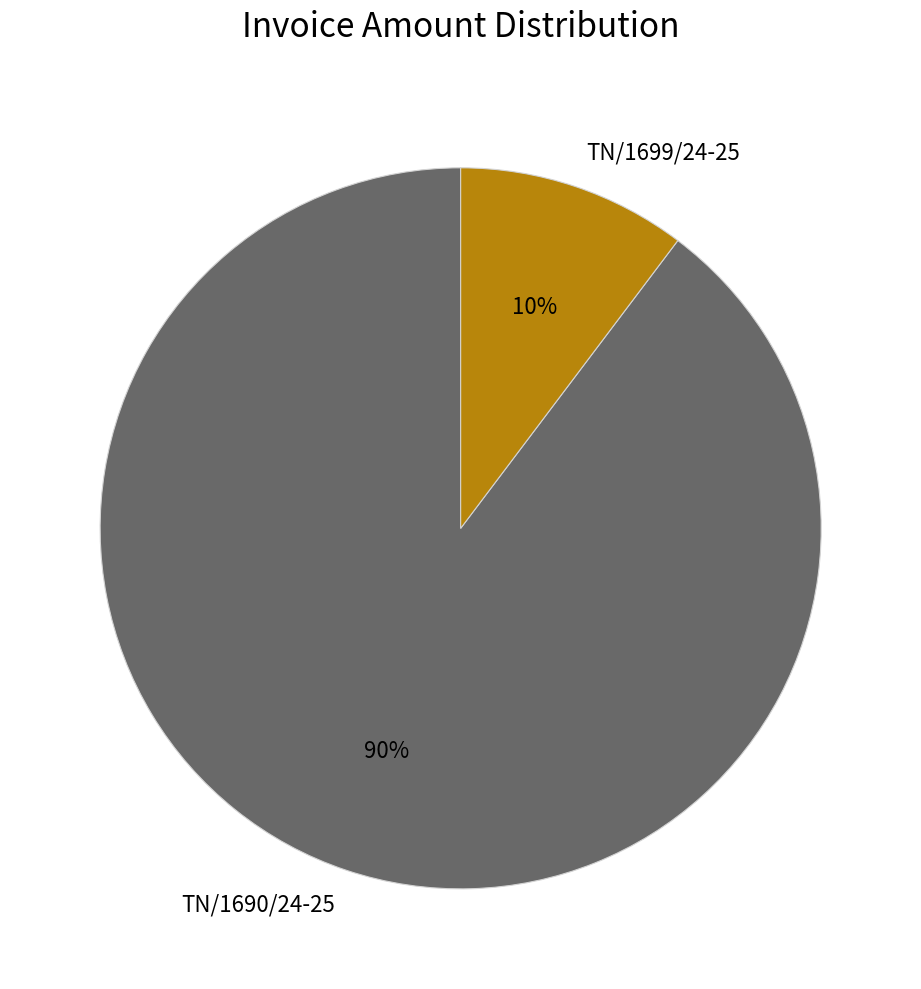

Count the number of slices in the pie.

2